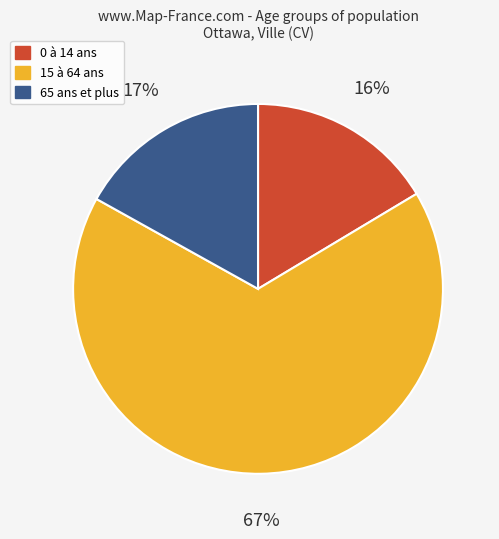

True or false: 15 à 64 ans accounts for 81% of the total.

False